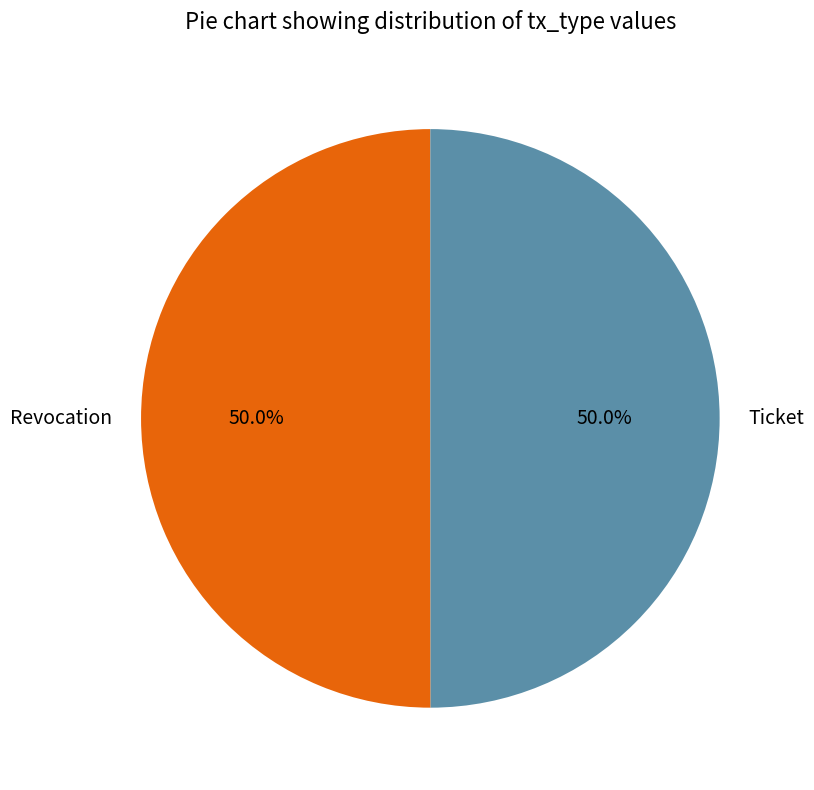

What percentage do Ticket and Revocation together represent?

100.0%